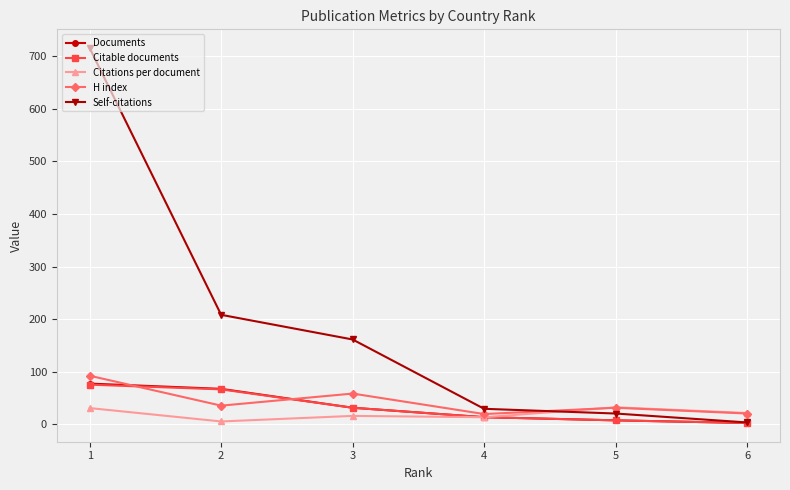

How many intersections are there between H index and Citations per document?

1